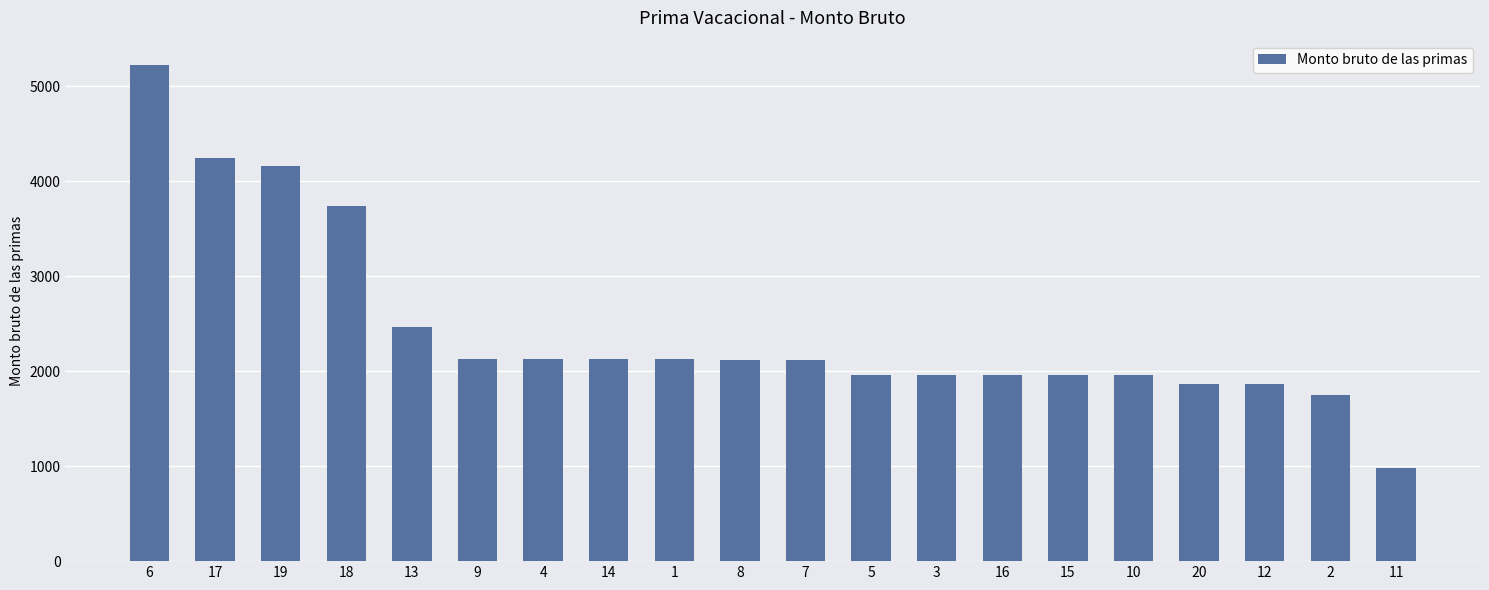

What is the smallest value displayed?

982.3